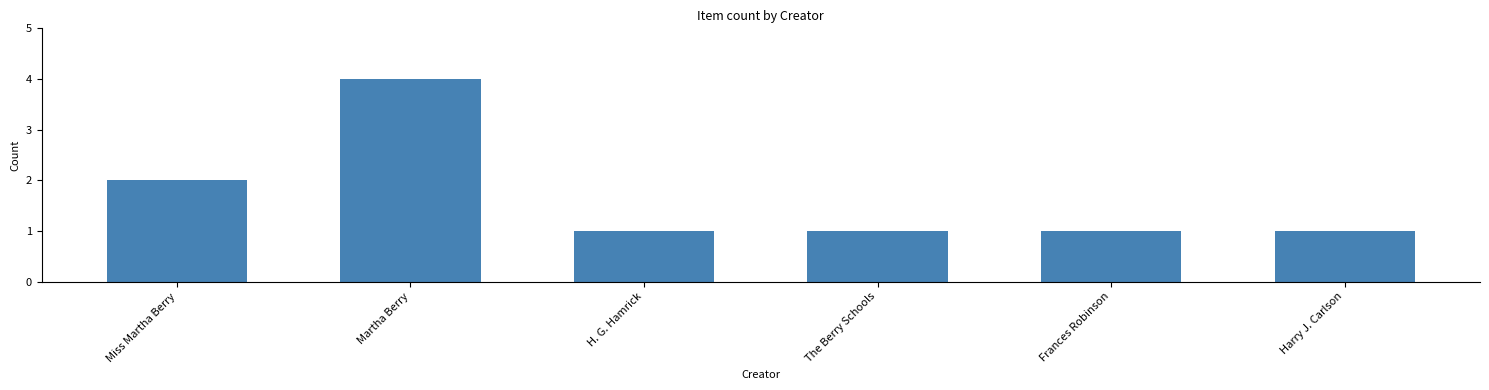

Is it true that the value at Frances Robinson is 1?

True